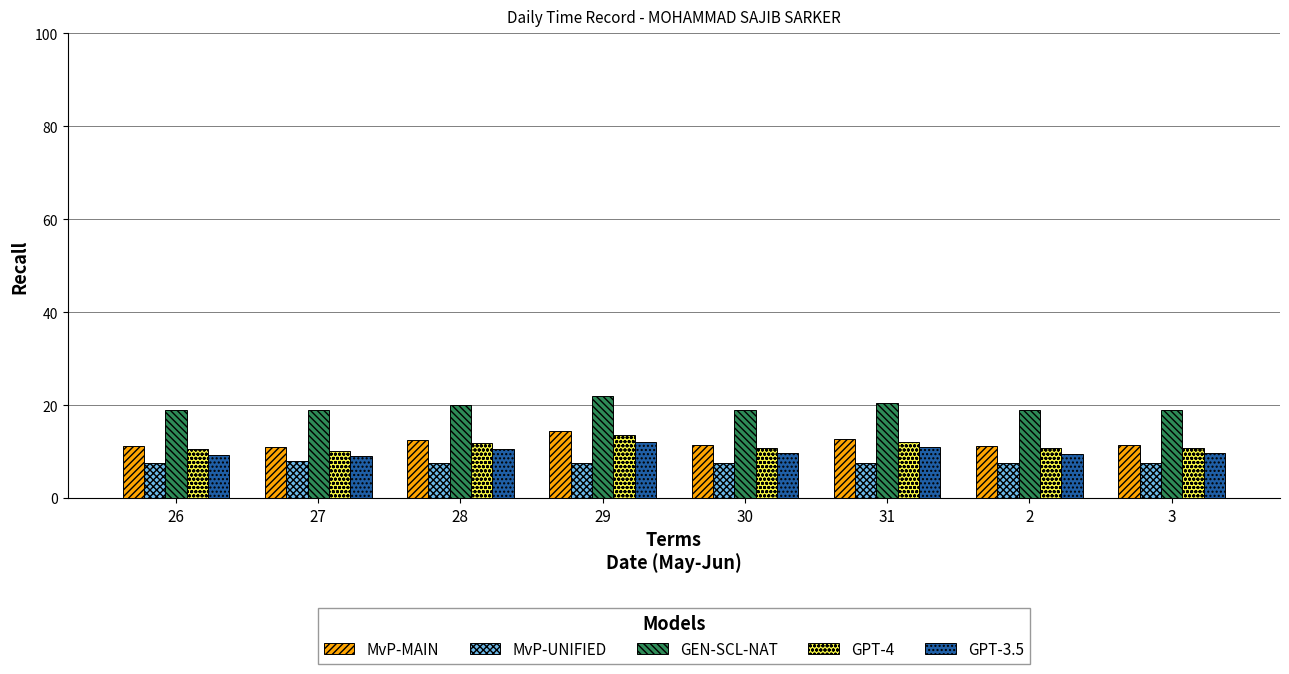

Which series has the widest spread of values?

MvP-MAIN